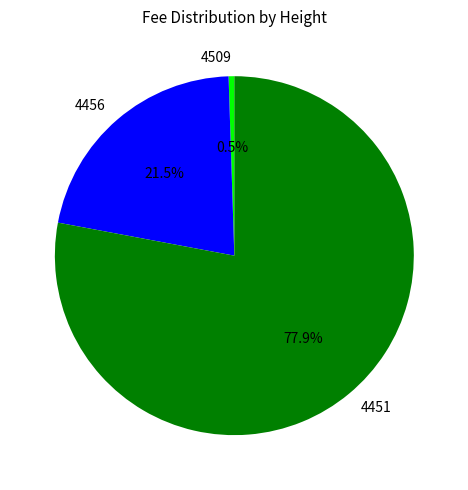

To the nearest percent, what is the difference between the 4509 and 4451 slice percentages?

77%